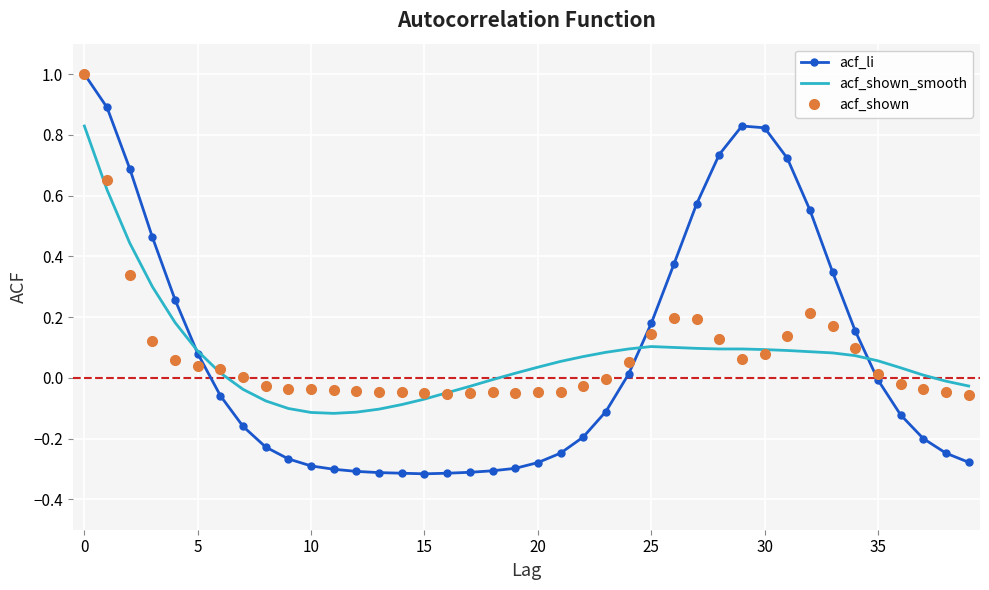

Which series has the largest range (max minus min)?

acf_li